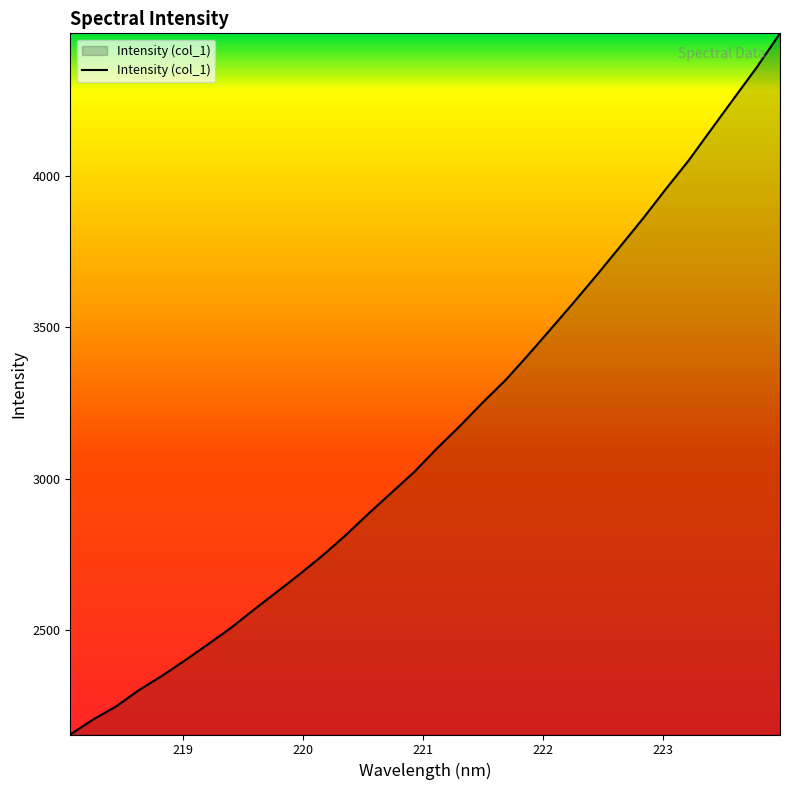

What is the maximum value shown in the chart?

4472.9